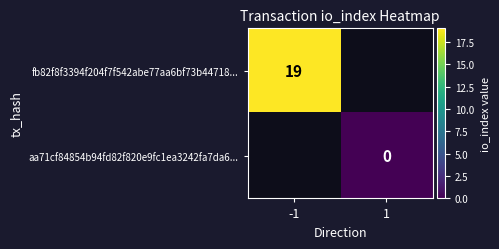

At how many categories does at least one series exceed 9?

1